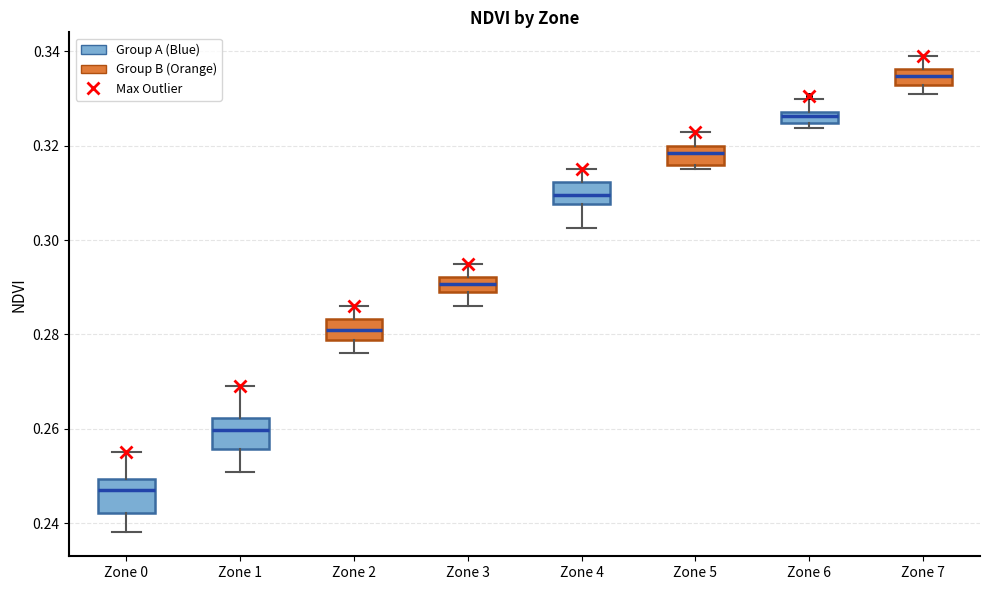

Which box's median line is the highest?

Zone 7